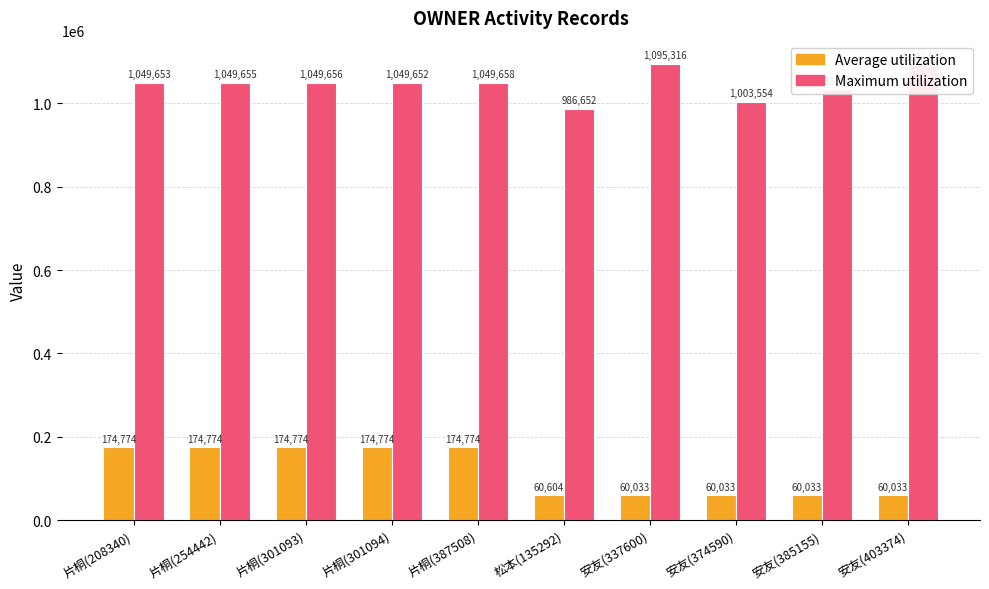

Is the value of Average utilization at 松本(135292) greater than the value of Maximum utilization at 片桐(387508)?

No